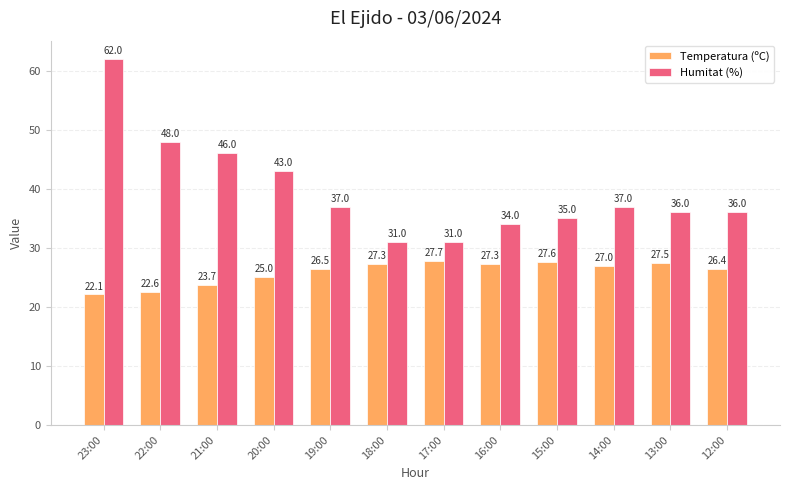

Reading left to right, transcribe all the data shown in this chart.

Temperatura (ºC): 22.1	22.6	23.7	25.0	26.5	27.3	27.7	27.3	27.6	27.0	27.5	26.4
Humitat (%): 62.0	48.0	46.0	43.0	37.0	31.0	31.0	34.0	35.0	37.0	36.0	36.0